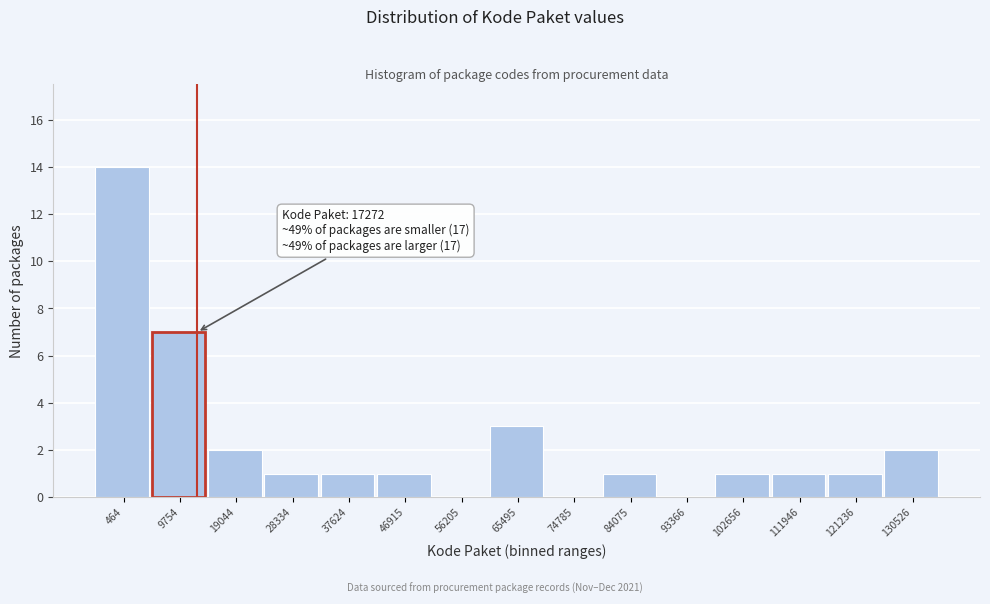

Reading left to right, extract all data points from this chart.

464=14	9754=7	19044=2	28334=1	37624=1	46915=1	56205=0	65495=3	74785=0	84075=1	93366=0	102656=1	111946=1	121236=1	130526=2